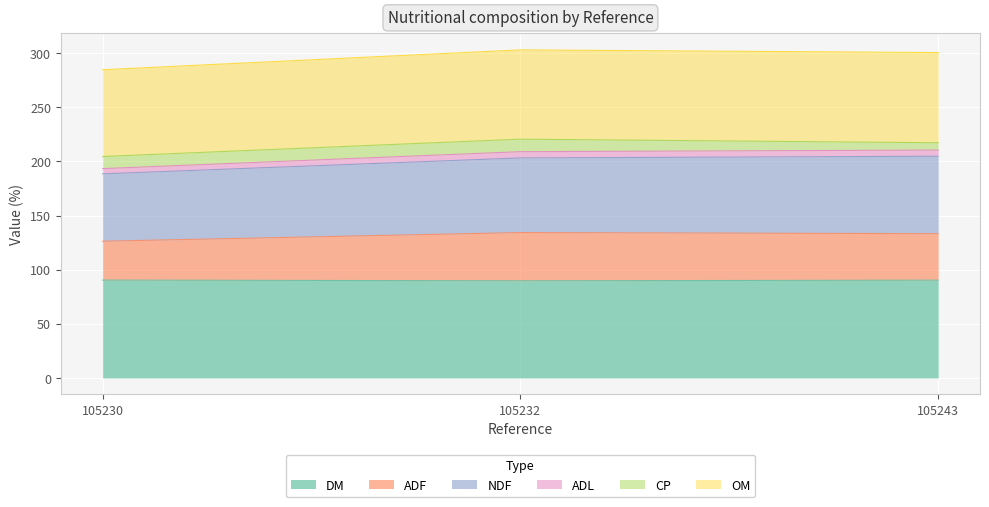

What is the maximum value for DM?

90.4